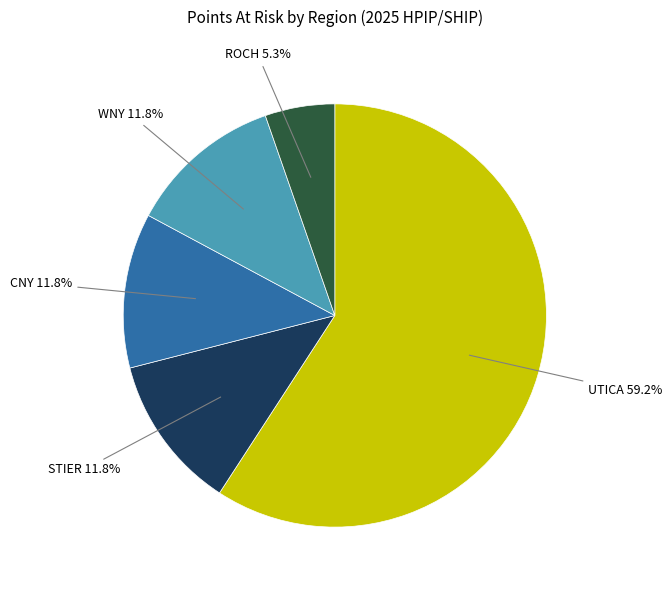

Is there any slice that represents more than half of the pie?

Yes